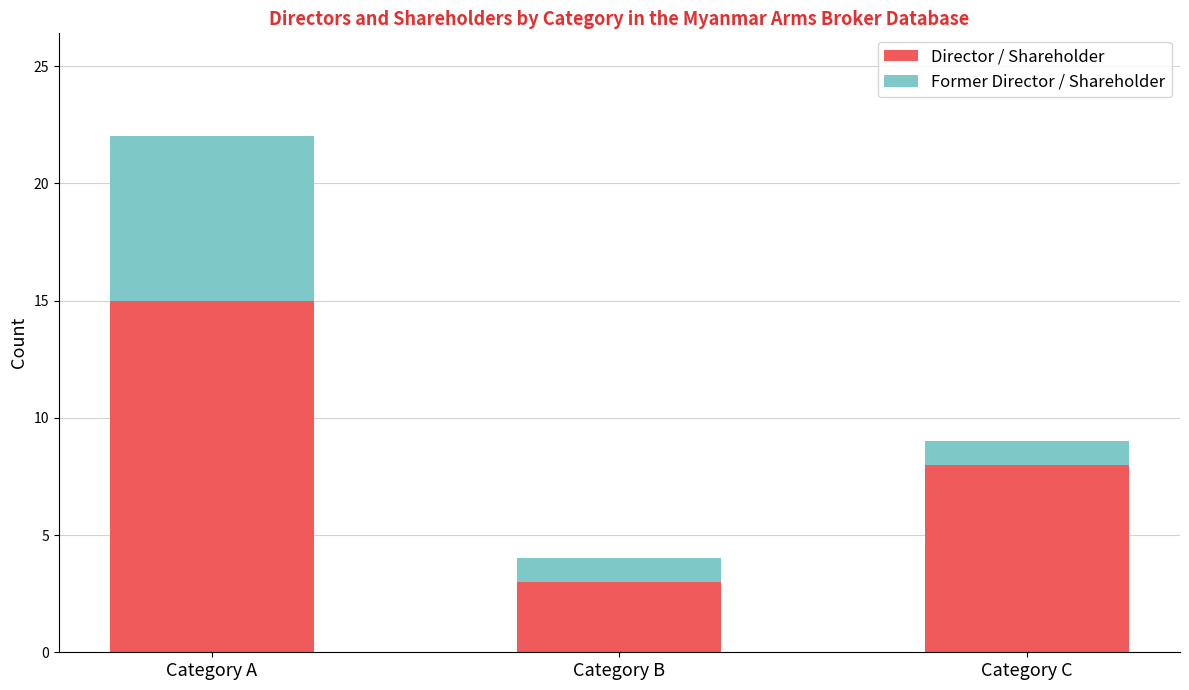

What are all the series names shown in the legend?

Director / Shareholder, Former Director / Shareholder